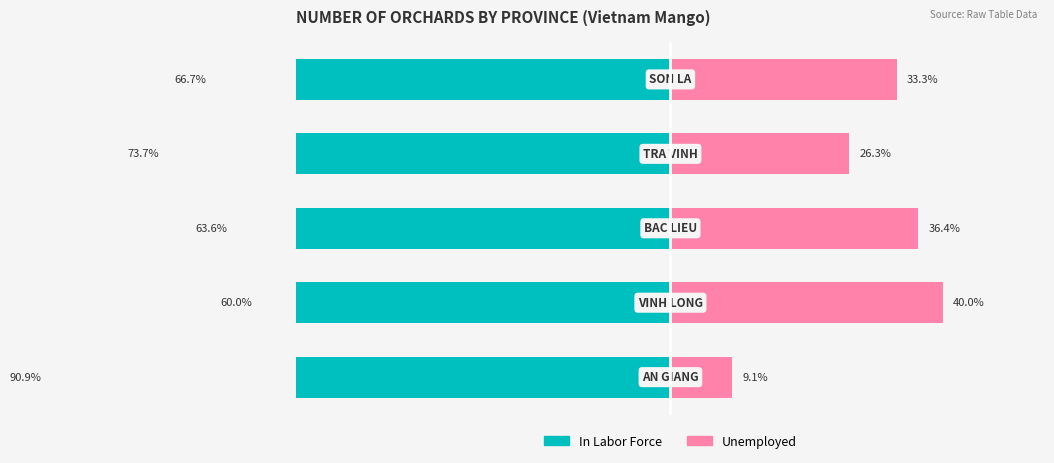

At how many categories does at least one series exceed -51?

5